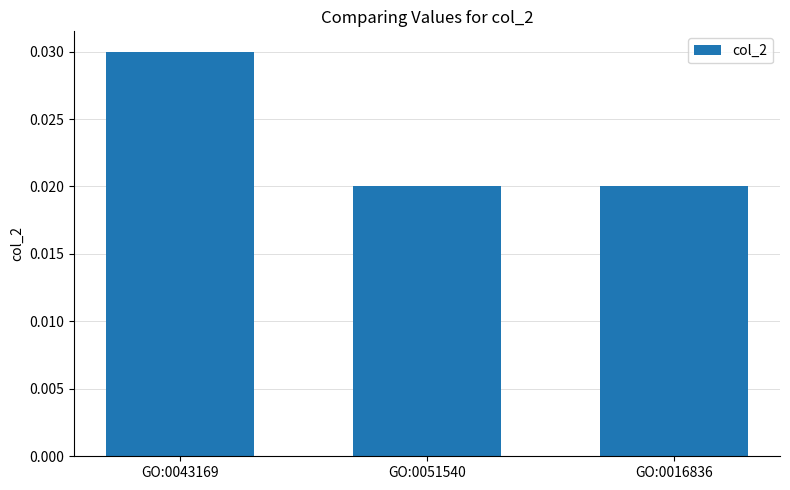

Which has a higher value, GO:0043169 or GO:0016836?

GO:0043169